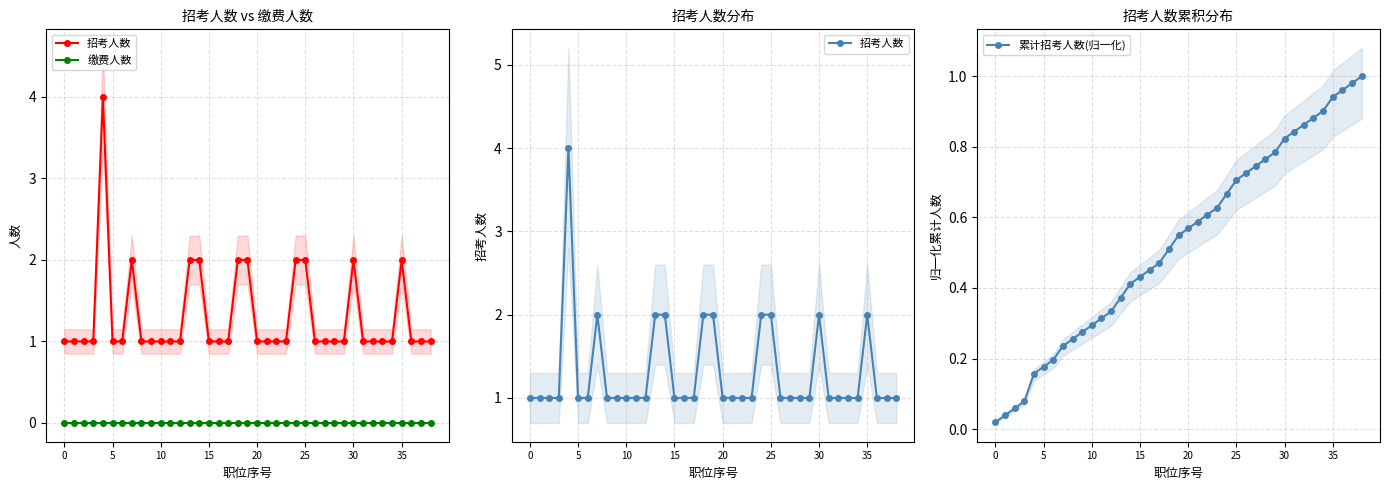

Which series has the largest range (max minus min)?

招考人数